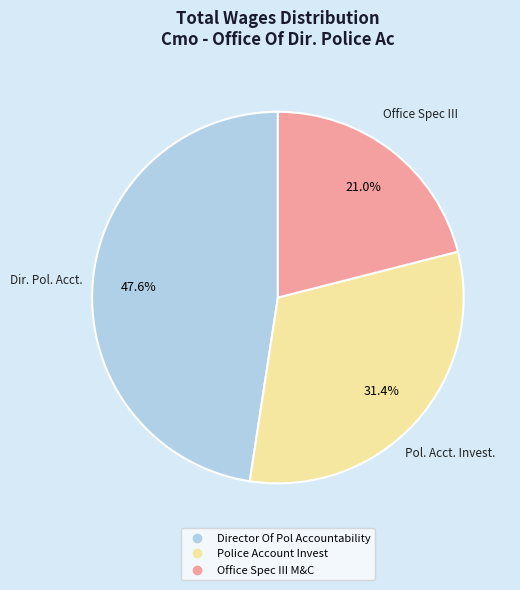

Is it true that Director Of Pol Accountability is 48% of the pie?

True